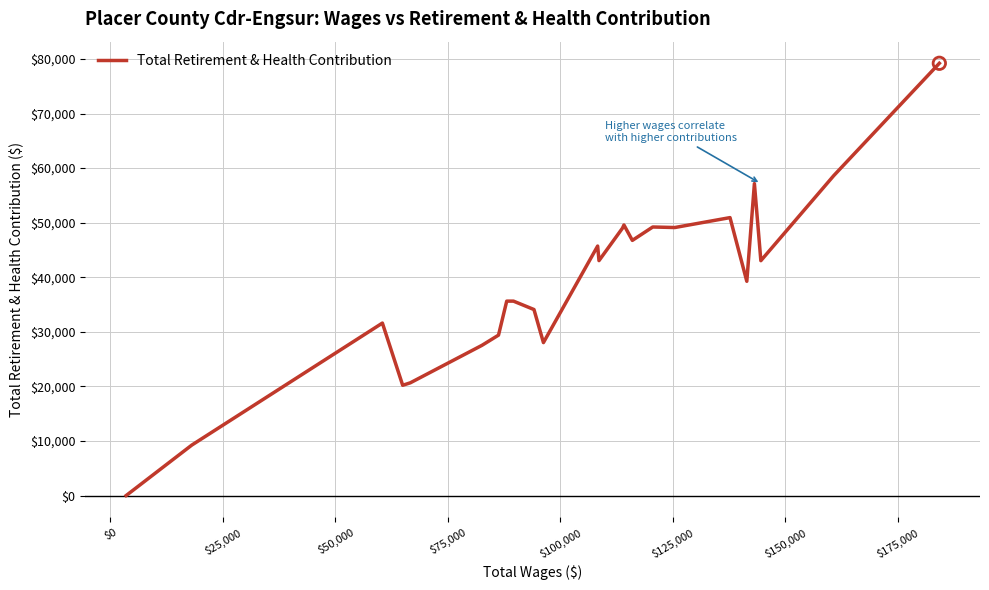

What is the greatest value displayed?

79207